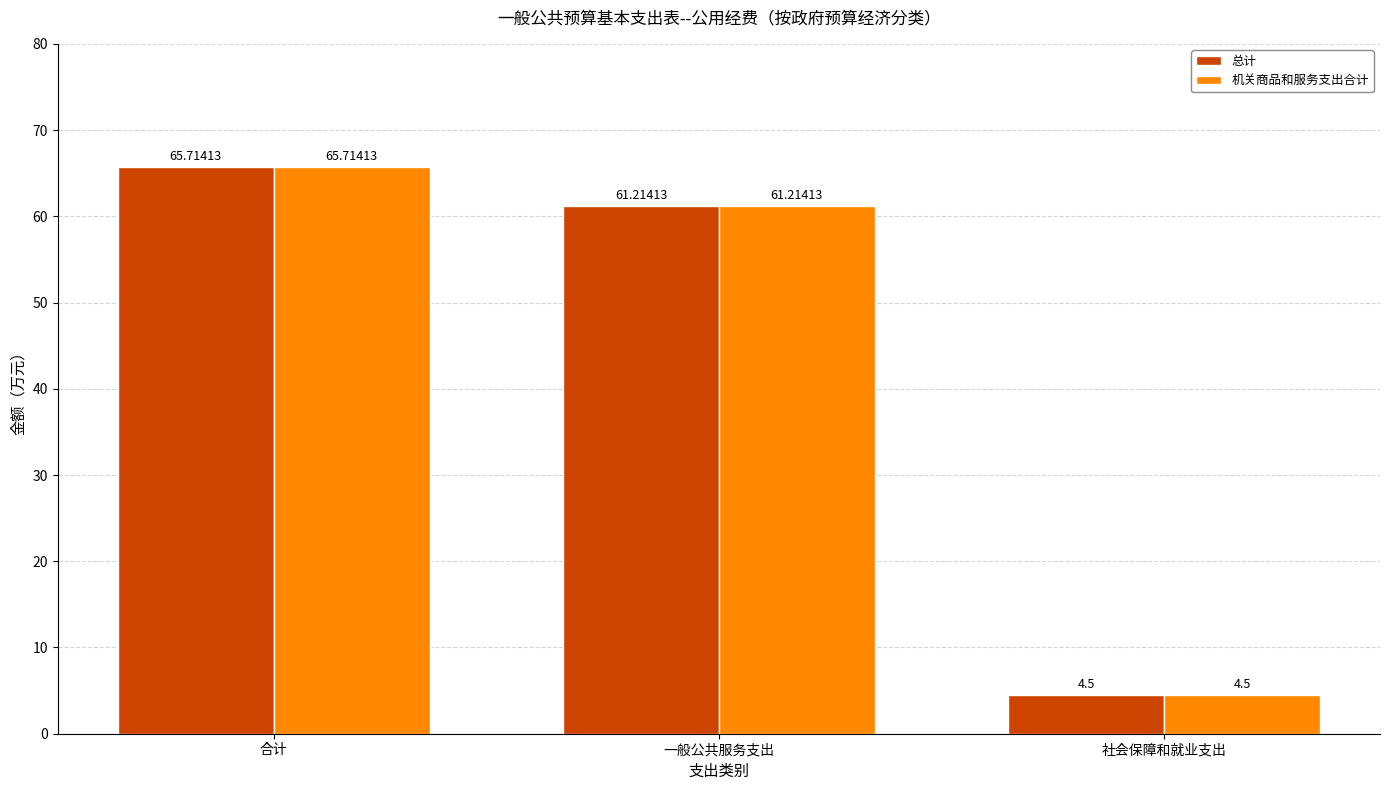

How many distinct data groups are displayed?

2